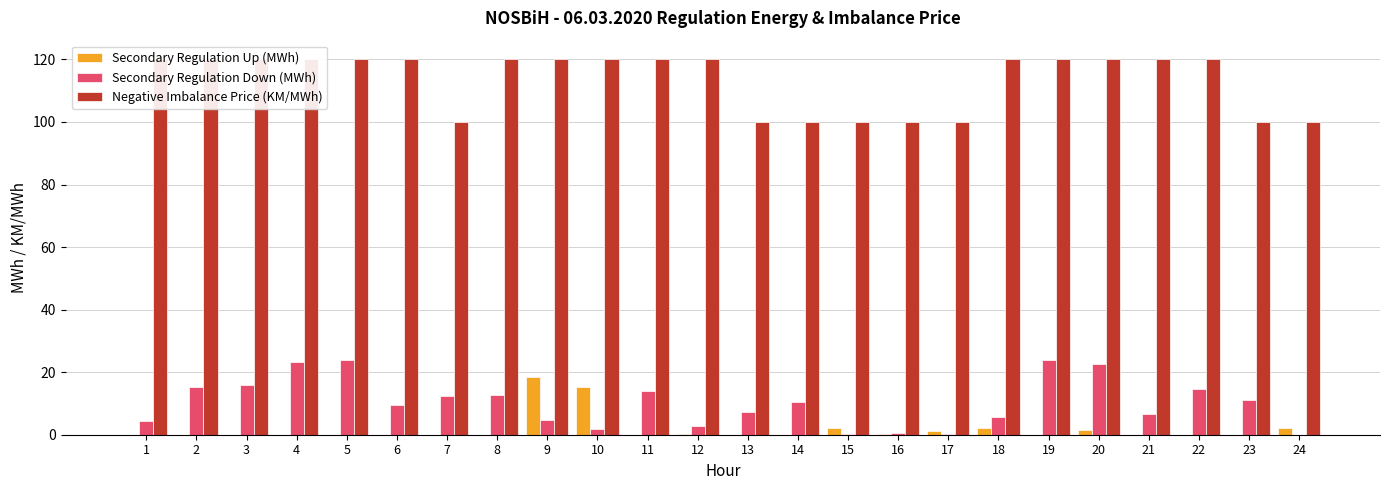

Which series changed the most between 9 and 14?

Negative Imbalance Price (KM/MWh)